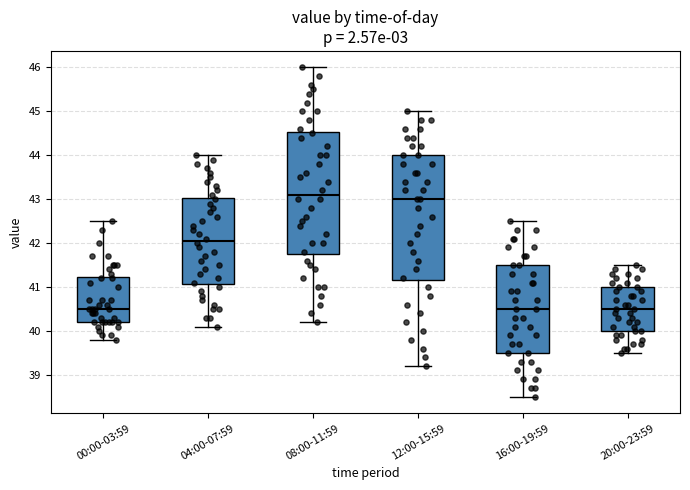

Reading left to right, read every box against the y-axis: the position of its median line, the range the box covers, and the ends of its whiskers. The values are not printed on the chart, so give them approximately, as read against the axis.

00:00-03:59: median 40.5, box 40.2 to 41.2, whiskers 39.8 to 42.5
04:00-07:59: median 42.1, box 41.1 to 43.0, whiskers 40.1 to 44.0
08:00-11:59: median 43.1, box 41.8 to 44.5, whiskers 40.2 to 46.0
12:00-15:59: median 43.0, box 41.2 to 44.0, whiskers 39.2 to 45.0
16:00-19:59: median 40.5, box 39.5 to 41.5, whiskers 38.5 to 42.5
20:00-23:59: median 40.5, box 40.0 to 41.0, whiskers 39.5 to 41.5